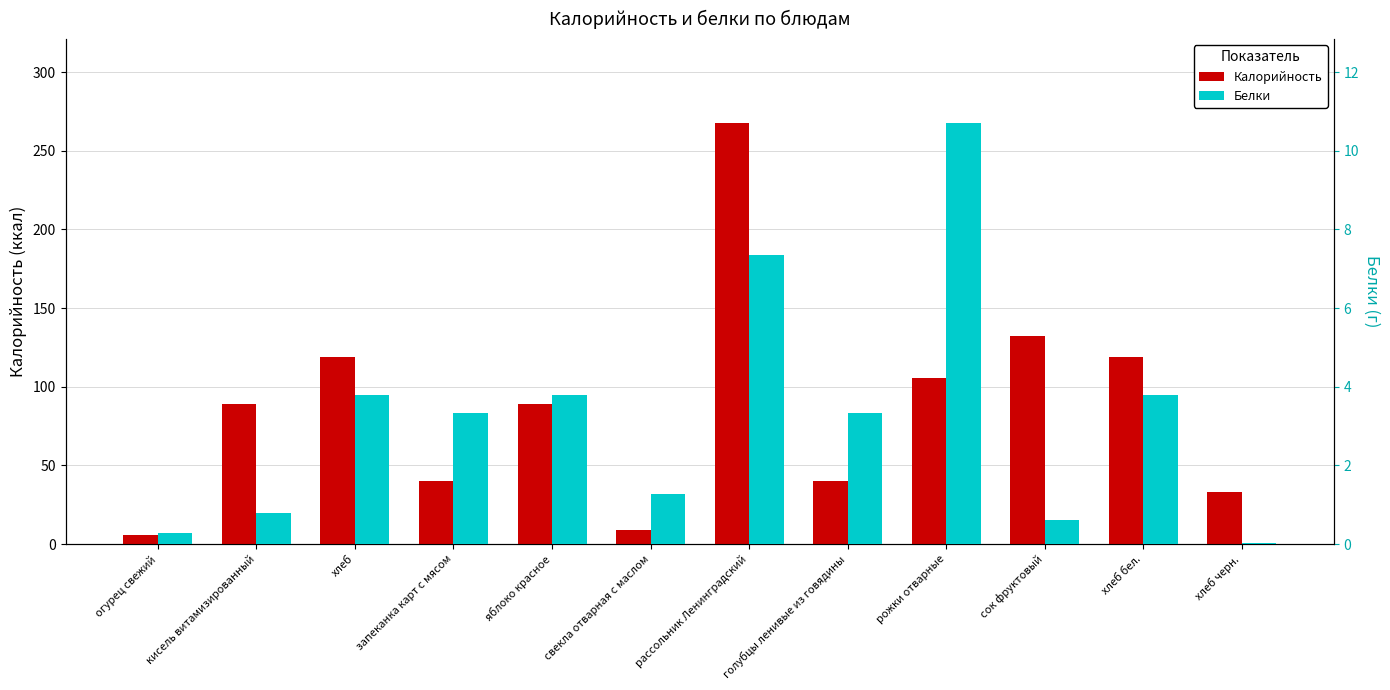

At which label is Калорийность closest to 136?

сок фруктовый